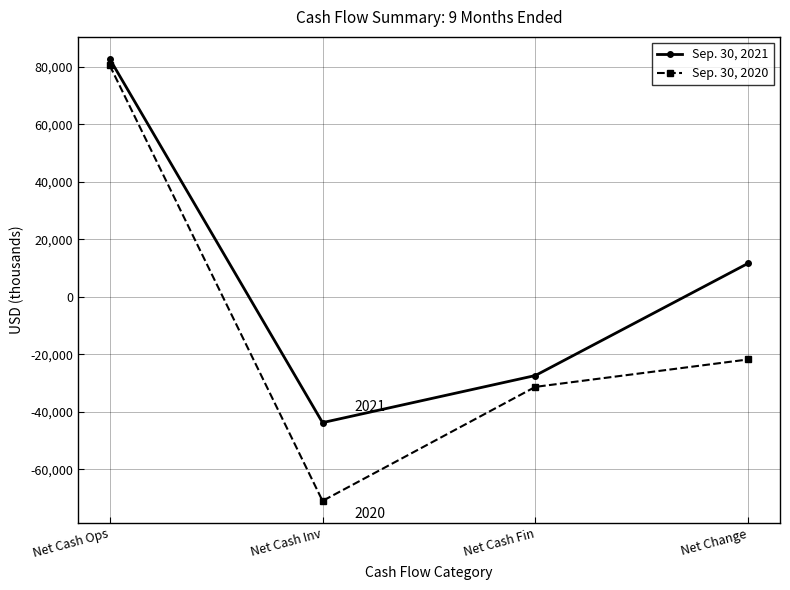

The Sep. 30, 2021 series shows 82752 at Net Cash Ops. True or false?

True